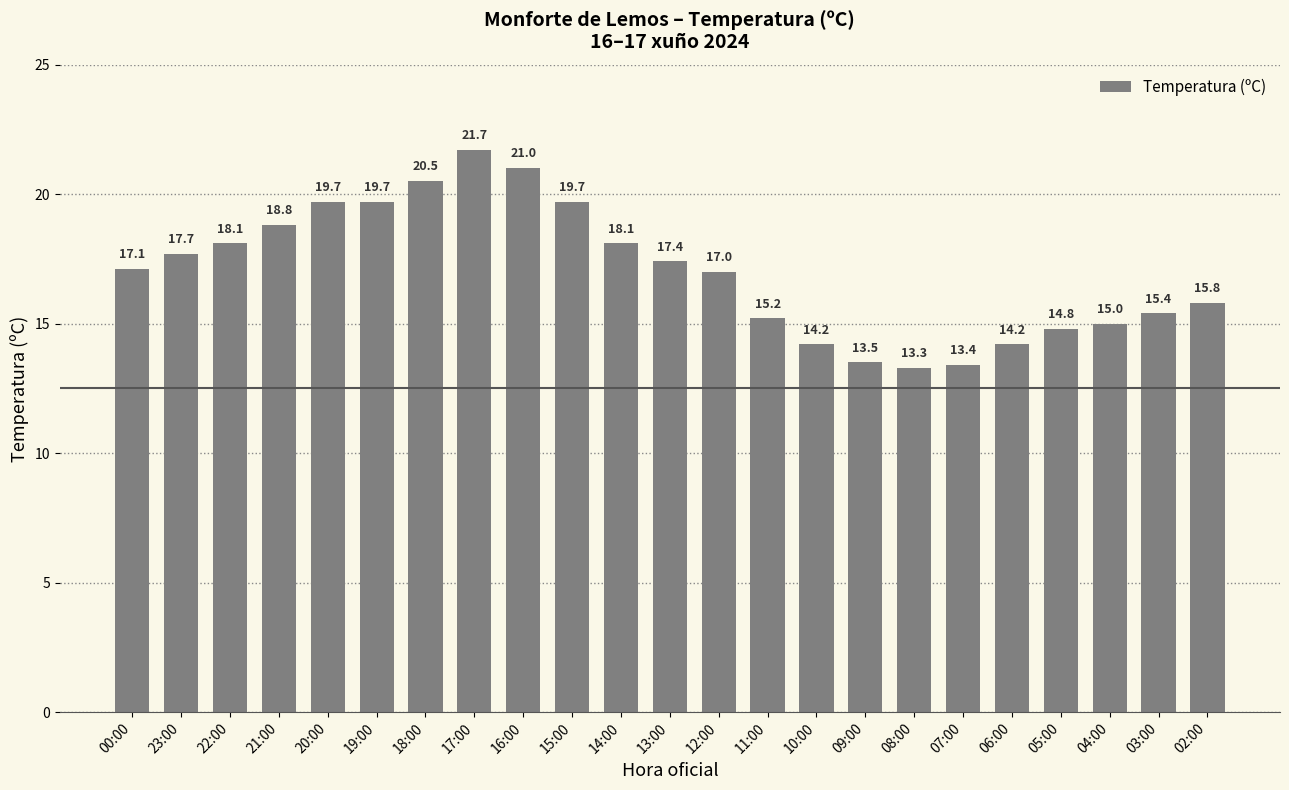

True or false: the data shows 9.4 at 12:00.

False